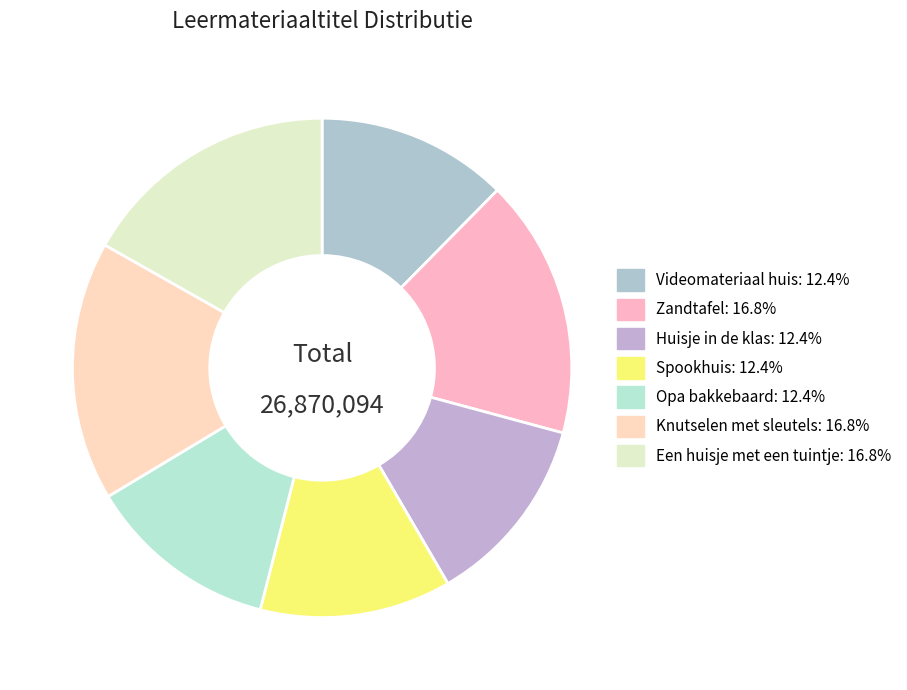

What percentage is the Een huisje met een tuintje slice, to the nearest percent?

17%